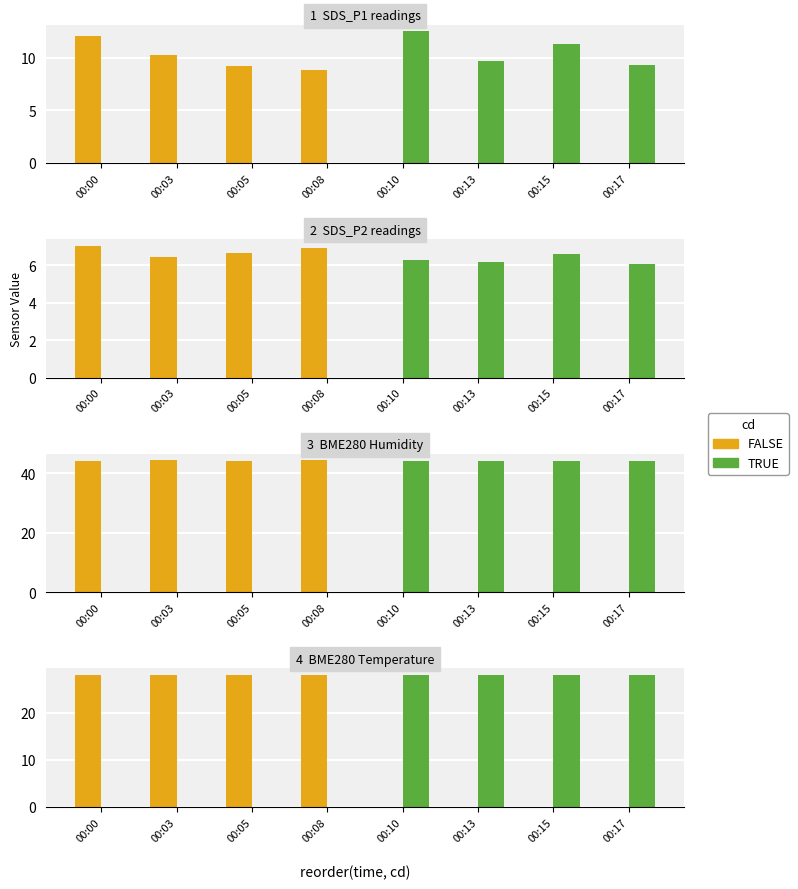

What is the value of the FALSE bar at the 1st from the left?

28.0